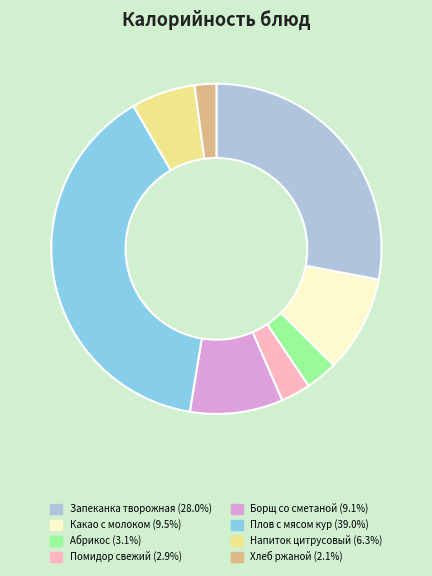

Is there a majority slice in this chart?

No